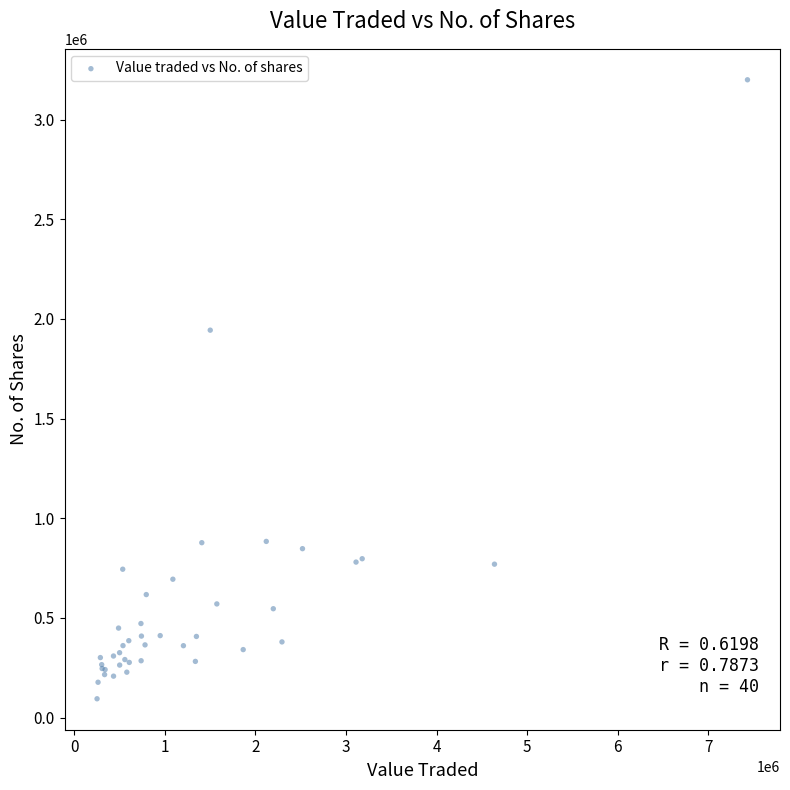

What Y value in the scatter plot is closest to 1646939?

1943405